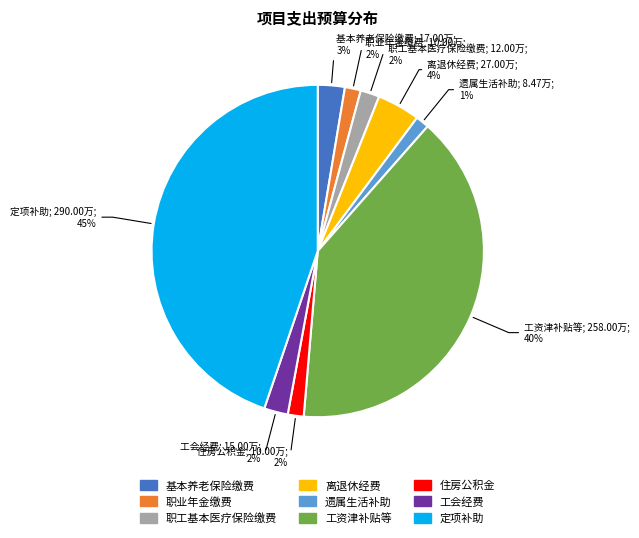

How many segments does this pie chart have?

9